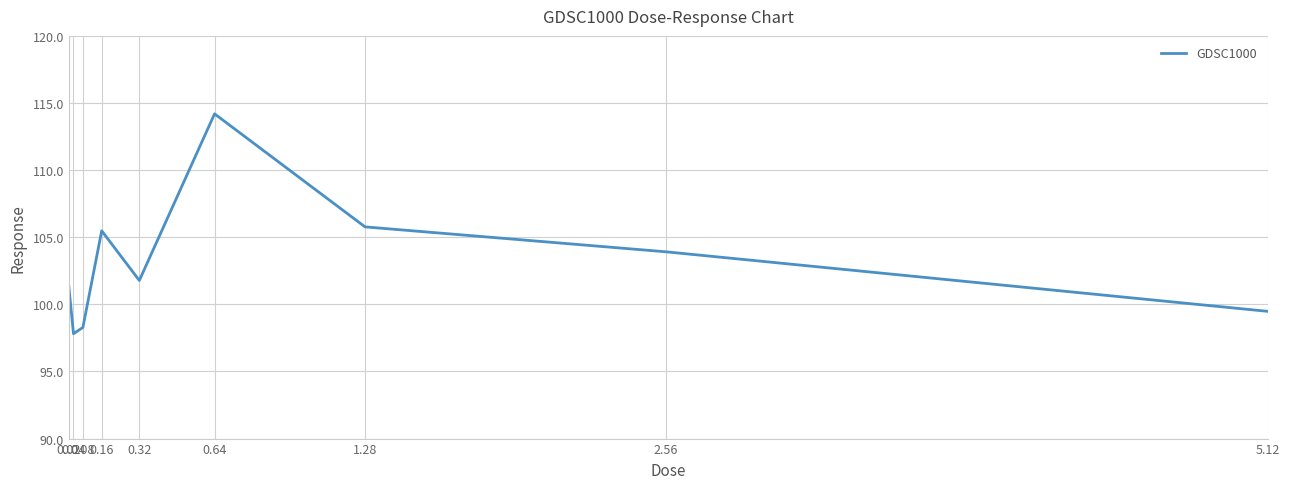

Reading right to left, what are all the values shown in this chart?

5.12=99.5	2.56=103.9	1.28=105.8	0.64=114.2	0.32=101.8	0.16=105.5	0.08=98.3	0.04=97.8	0.02=101.4